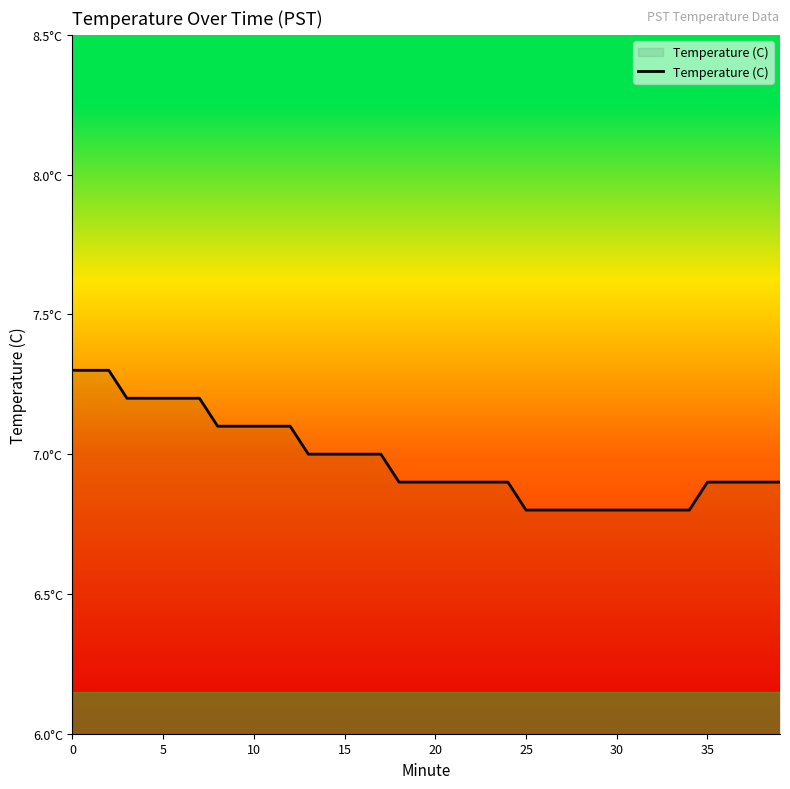

Does the chart display data point markers on the line(s)?

No